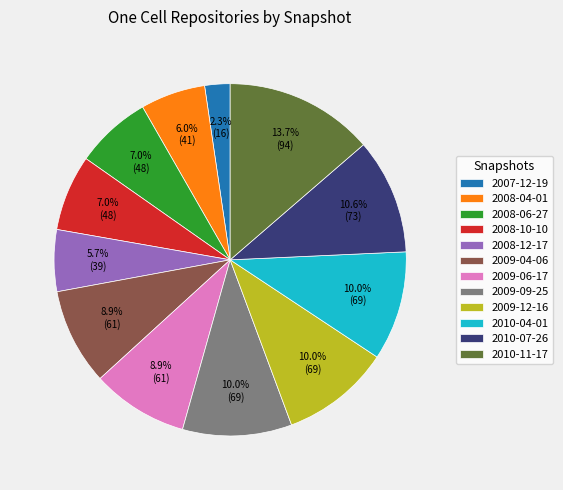

To the nearest percent, what is the difference between the 2010-11-17 and 2007-12-19 slice percentages?

11%